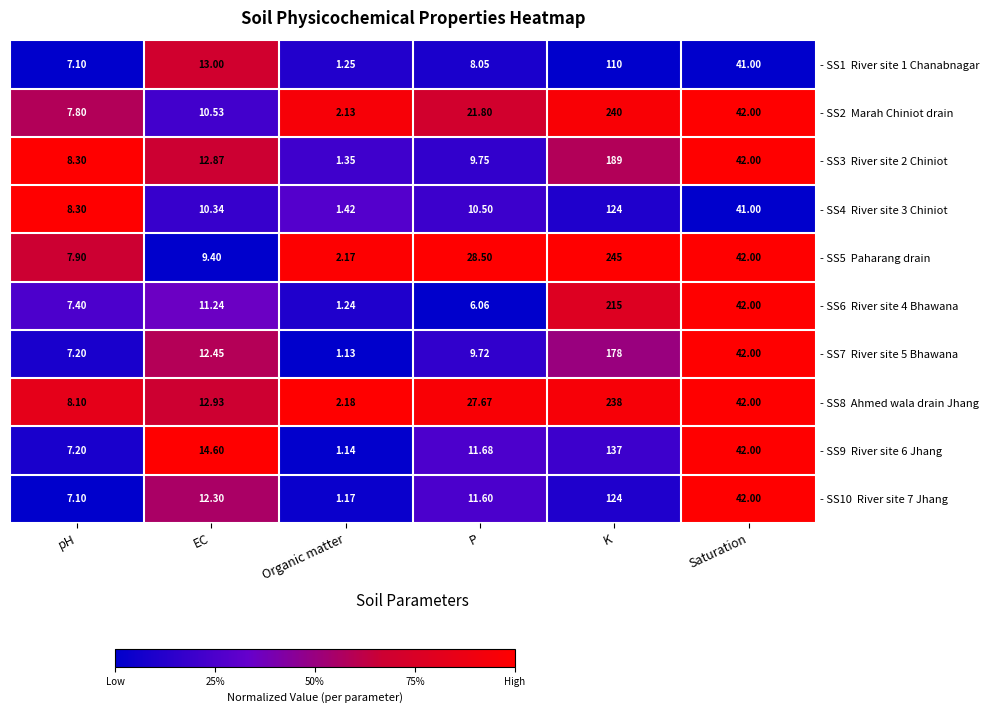

What is the total value across all series at P?

145.3